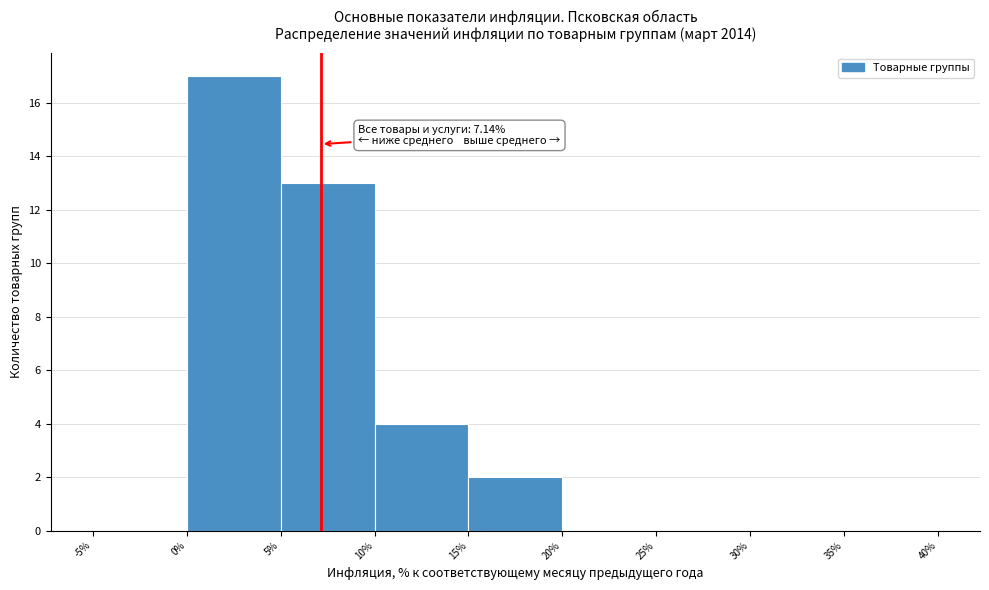

Which range on the x-axis has the tallest bar?

0% to 5%